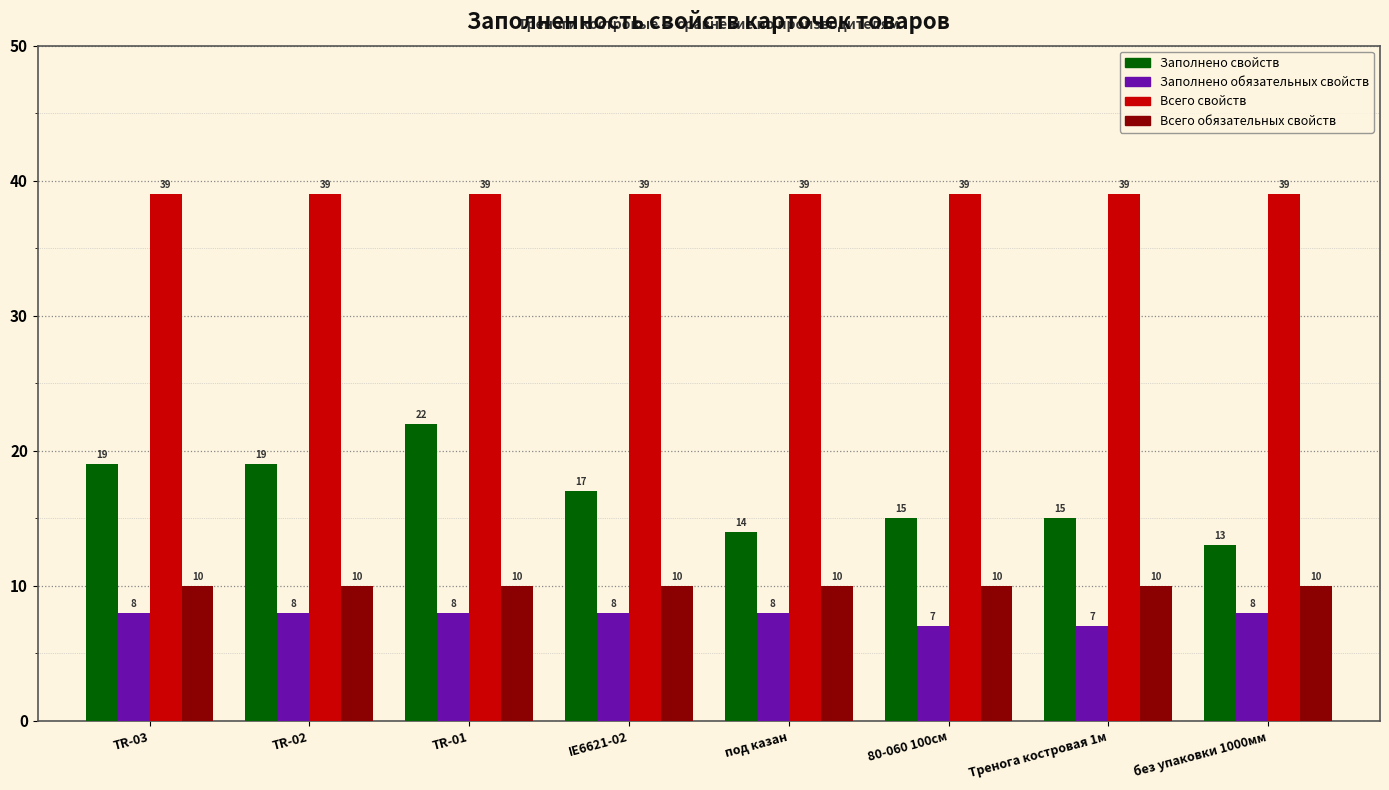

What is the difference between the Заполнено свойств values at 80-060 100см and без упаковки 1000мм?

2